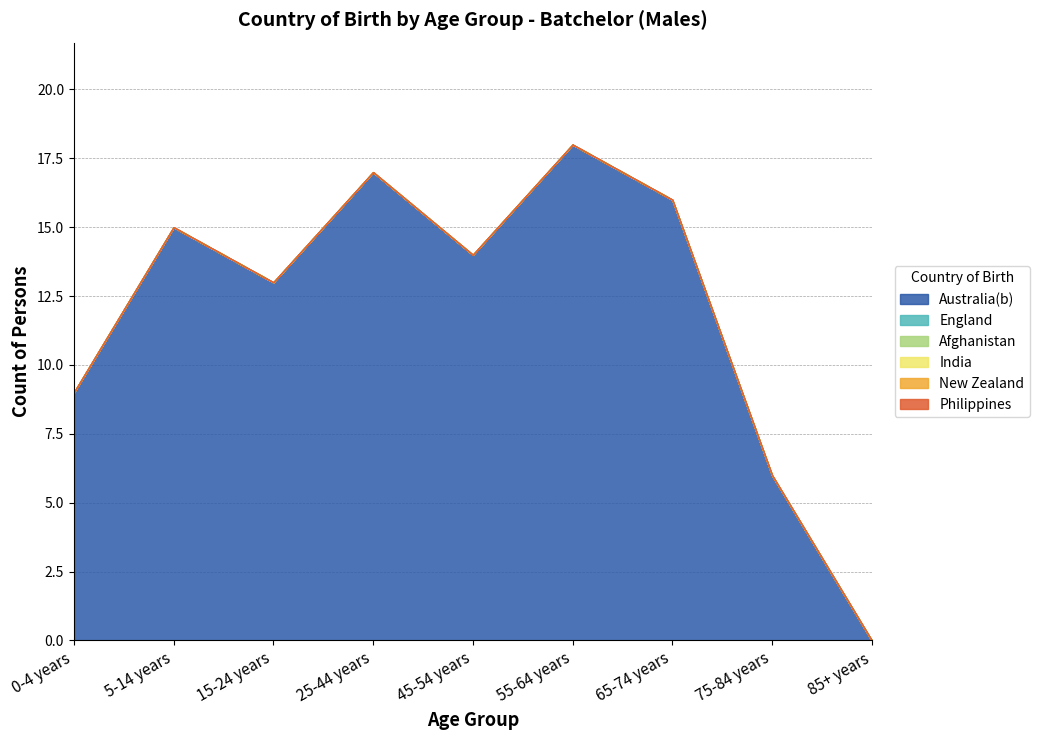

Rank the series by their maximum value, from highest to lowest.

Australia(b), England, Afghanistan, India, New Zealand, Philippines